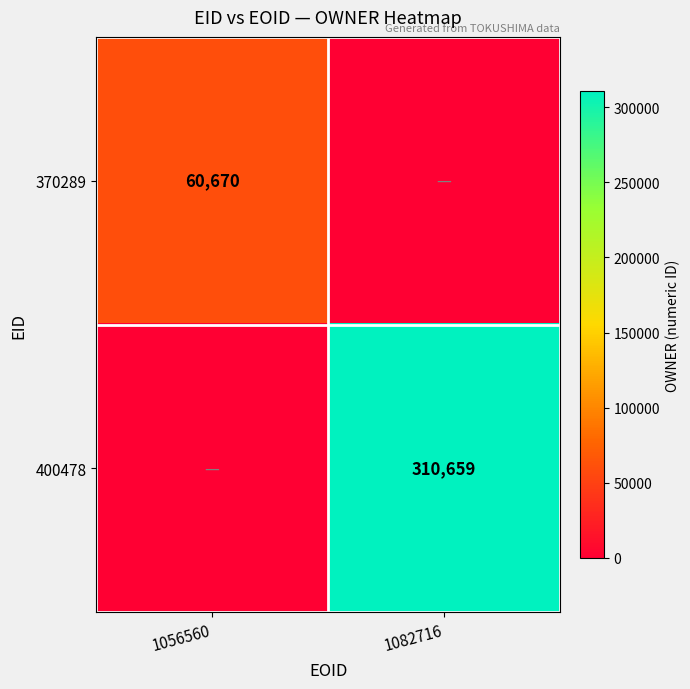

What is the total value across all series at 1082716?

310659